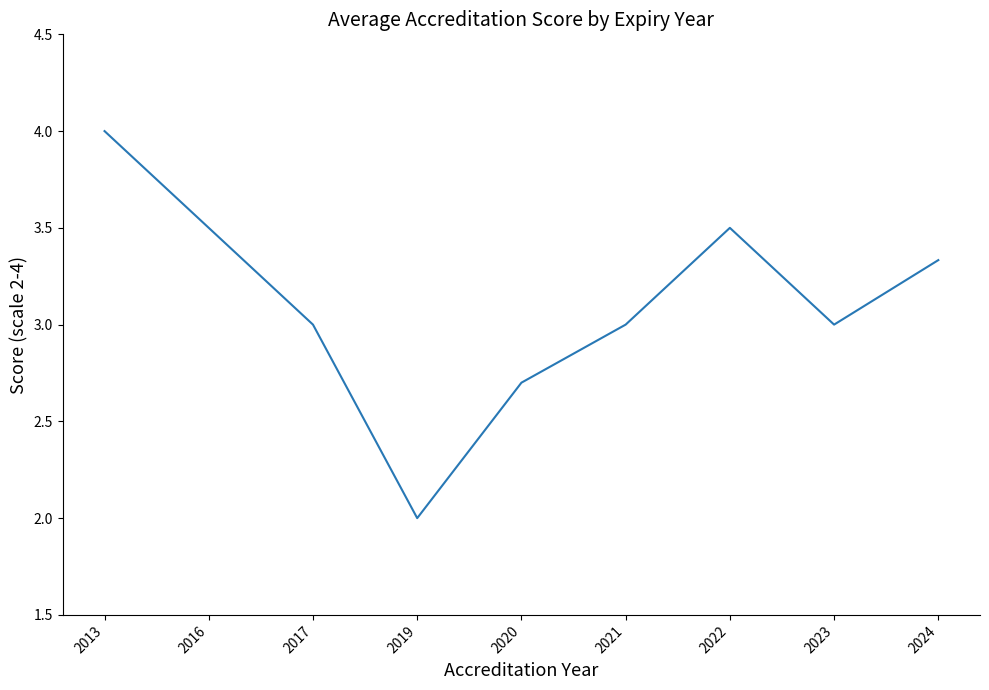

What is the difference between the maximum and minimum values?

2.0